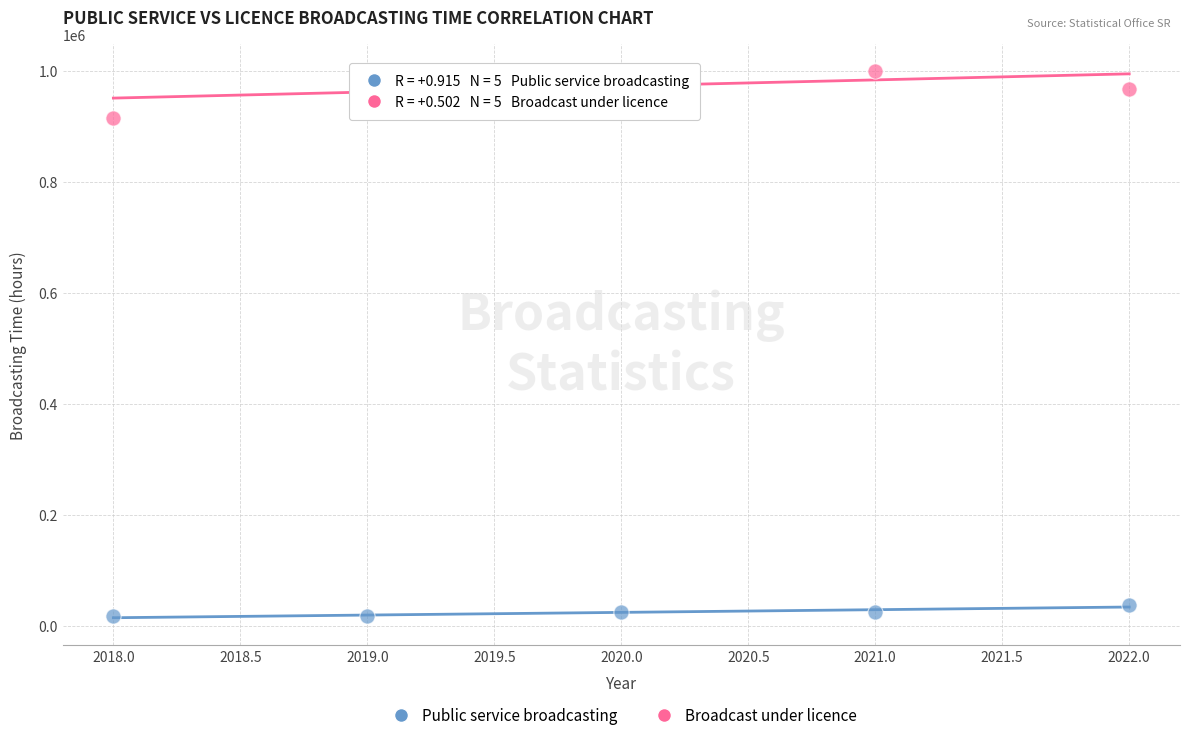

Across all series, what Y value is closest to 507773?

914954